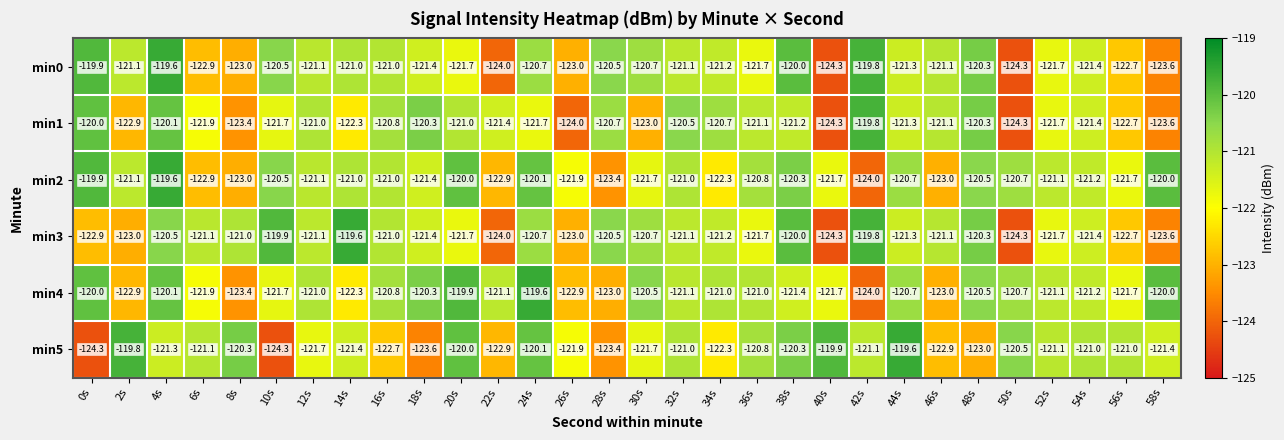

At how many categories does at least one series exceed -122?

30